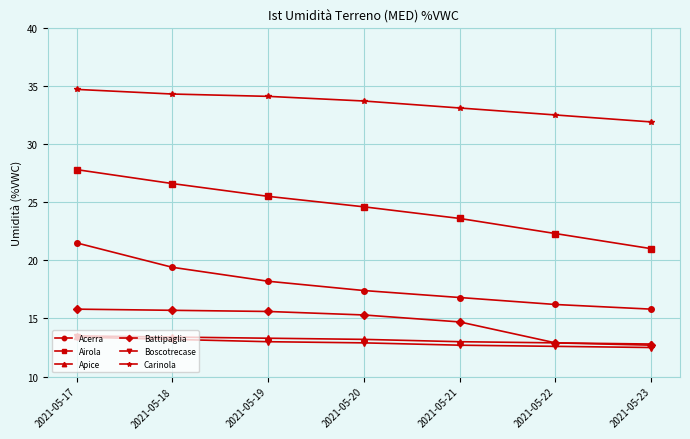

What is the difference between the highest and lowest values at 2021-05-20?

20.8